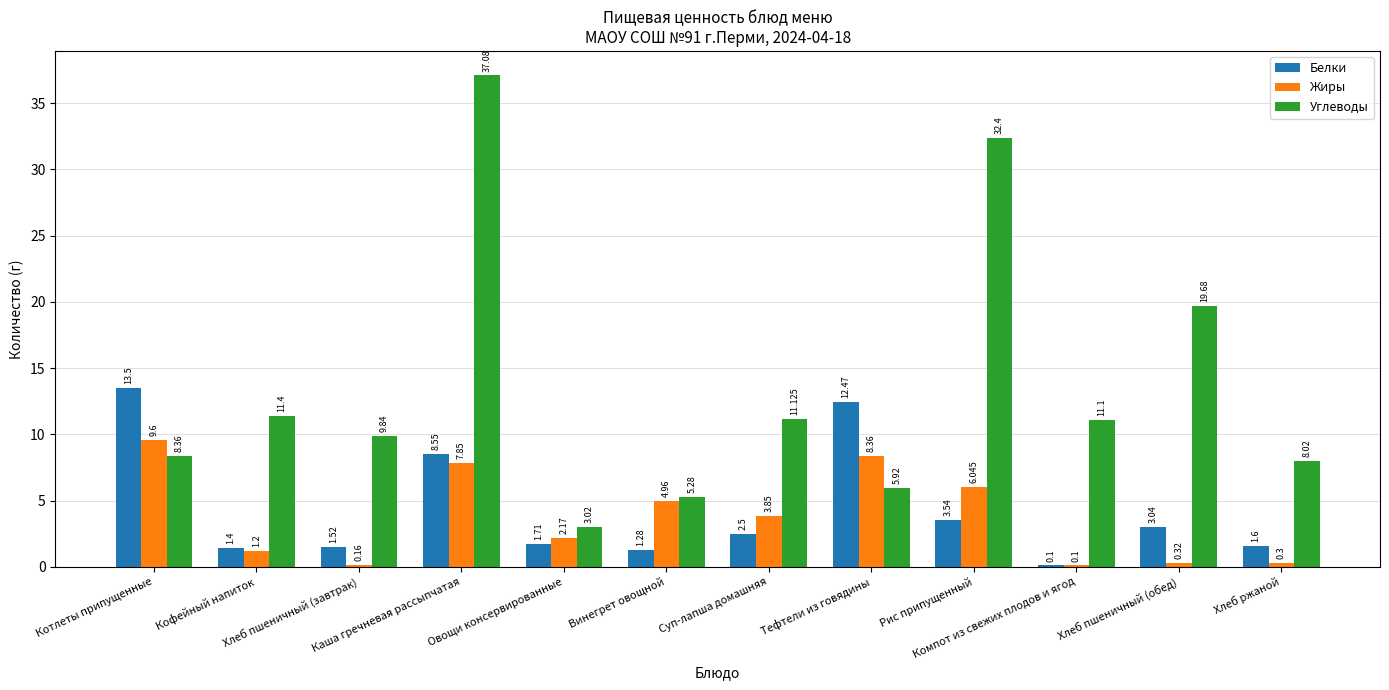

Which series has the largest total across all categories?

Углеводы